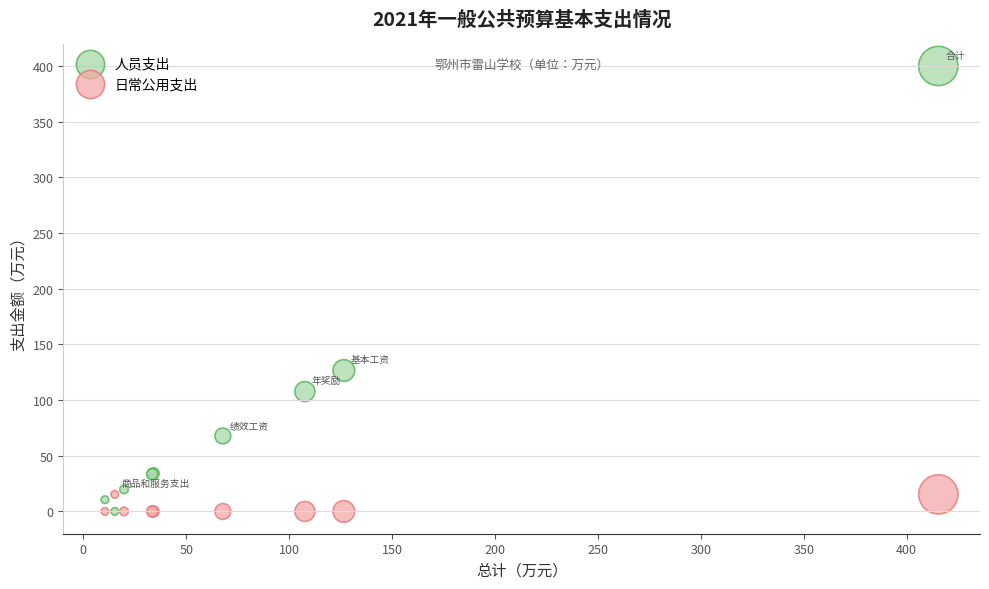

What is the X range (max minus min) for the scatter plot?

404.8